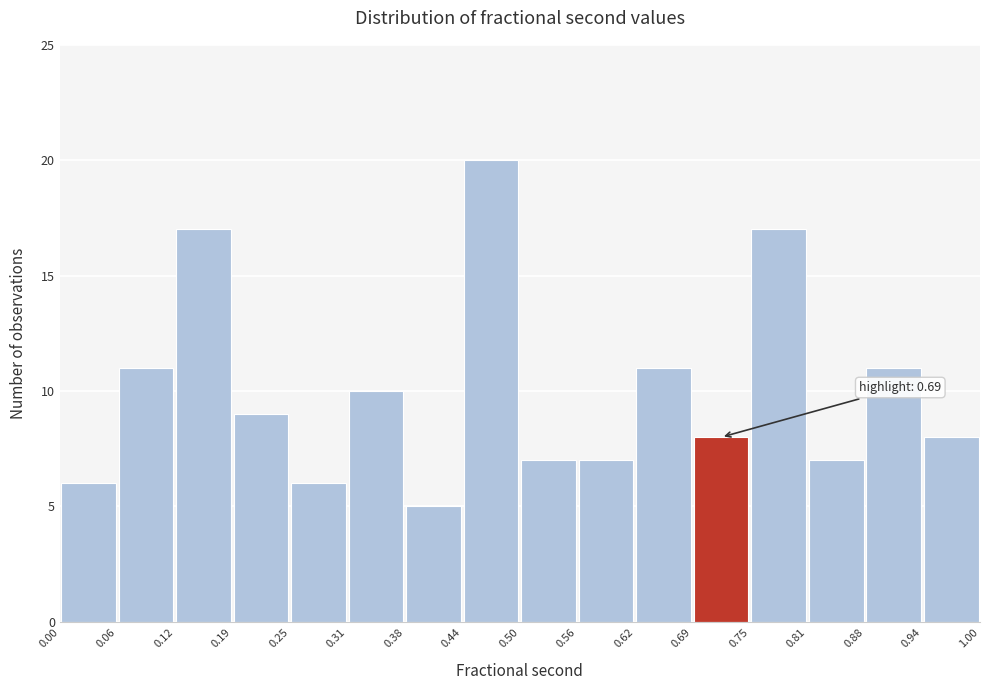

Over which range of the x-axis is the bar tallest?

0.44 to 0.50